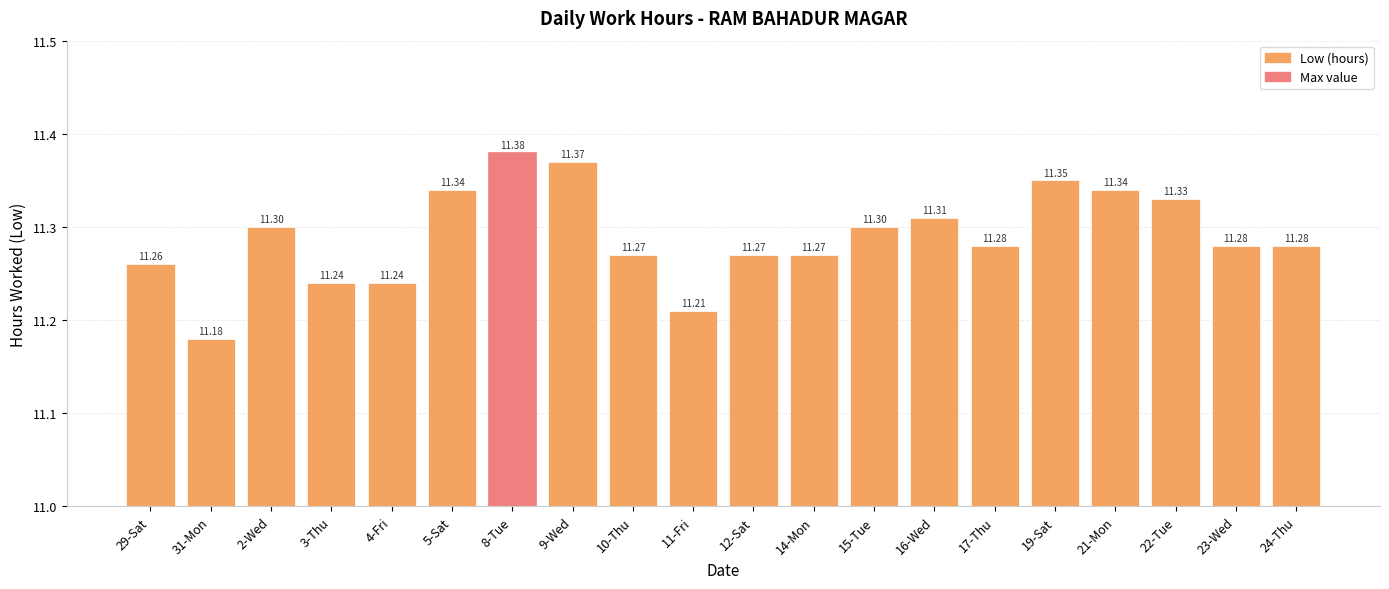

What position from the left is 8-Tue?

7